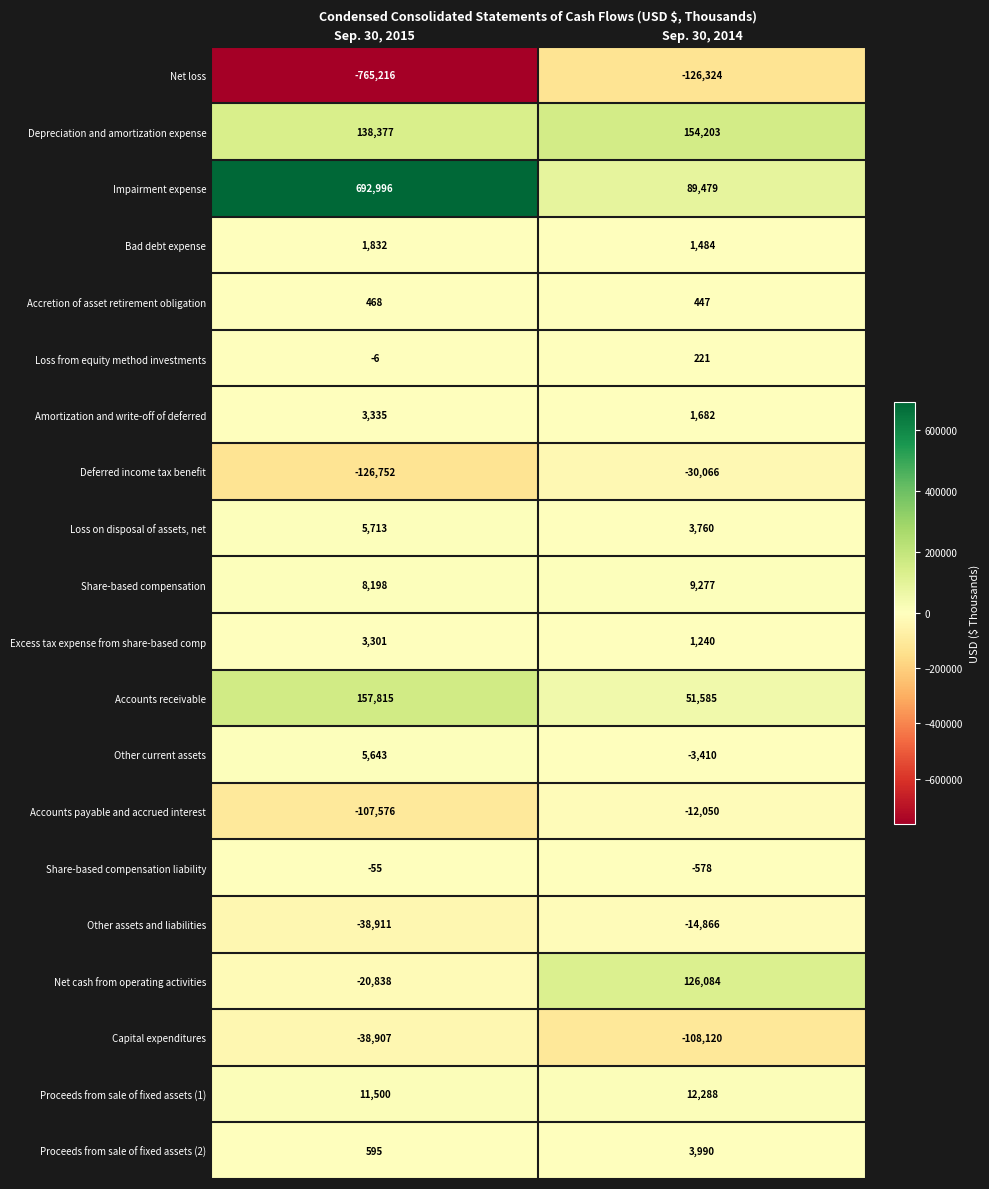

Is it true that Loss from equity method investments equals 95 at Sep. 30, 2014?

False